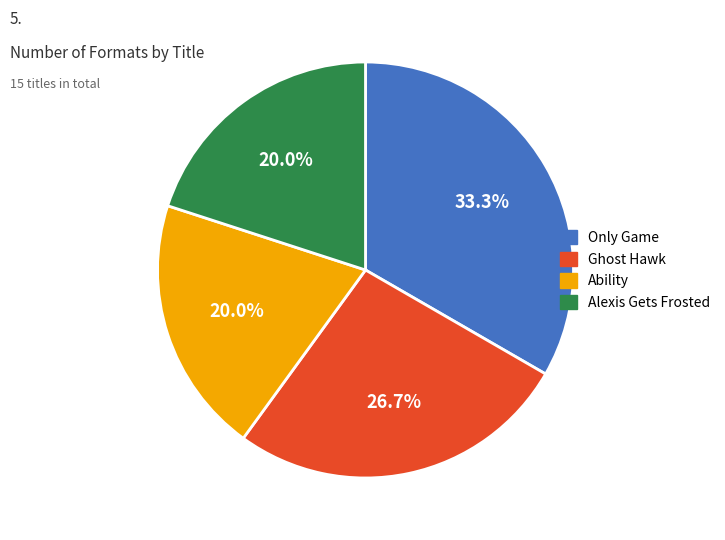

Is there any slice that represents more than half of the pie?

No